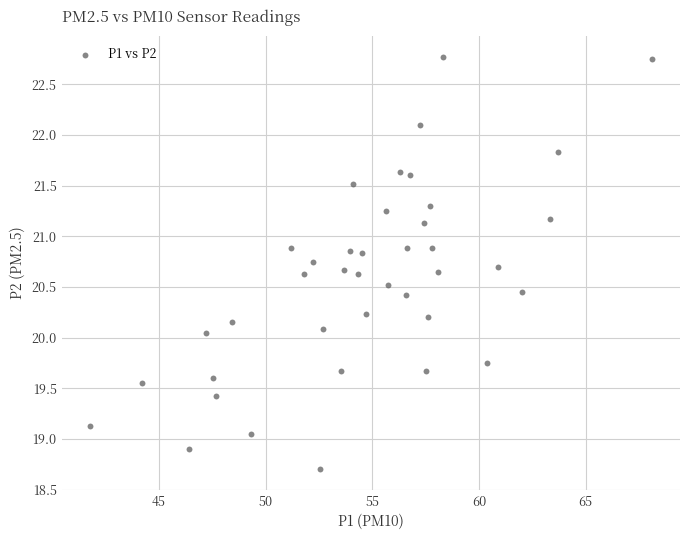

What is the range of X values (max minus min)?

26.3